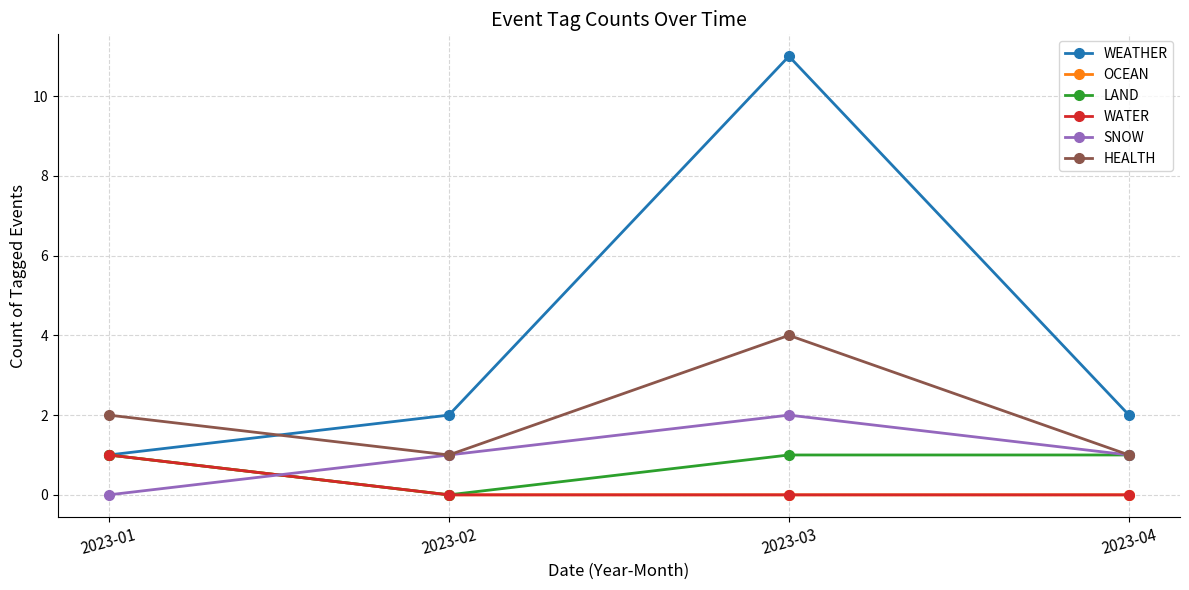

List the labels in order of HEALTH value, largest first.

2023-03, 2023-01, 2023-02, 2023-04